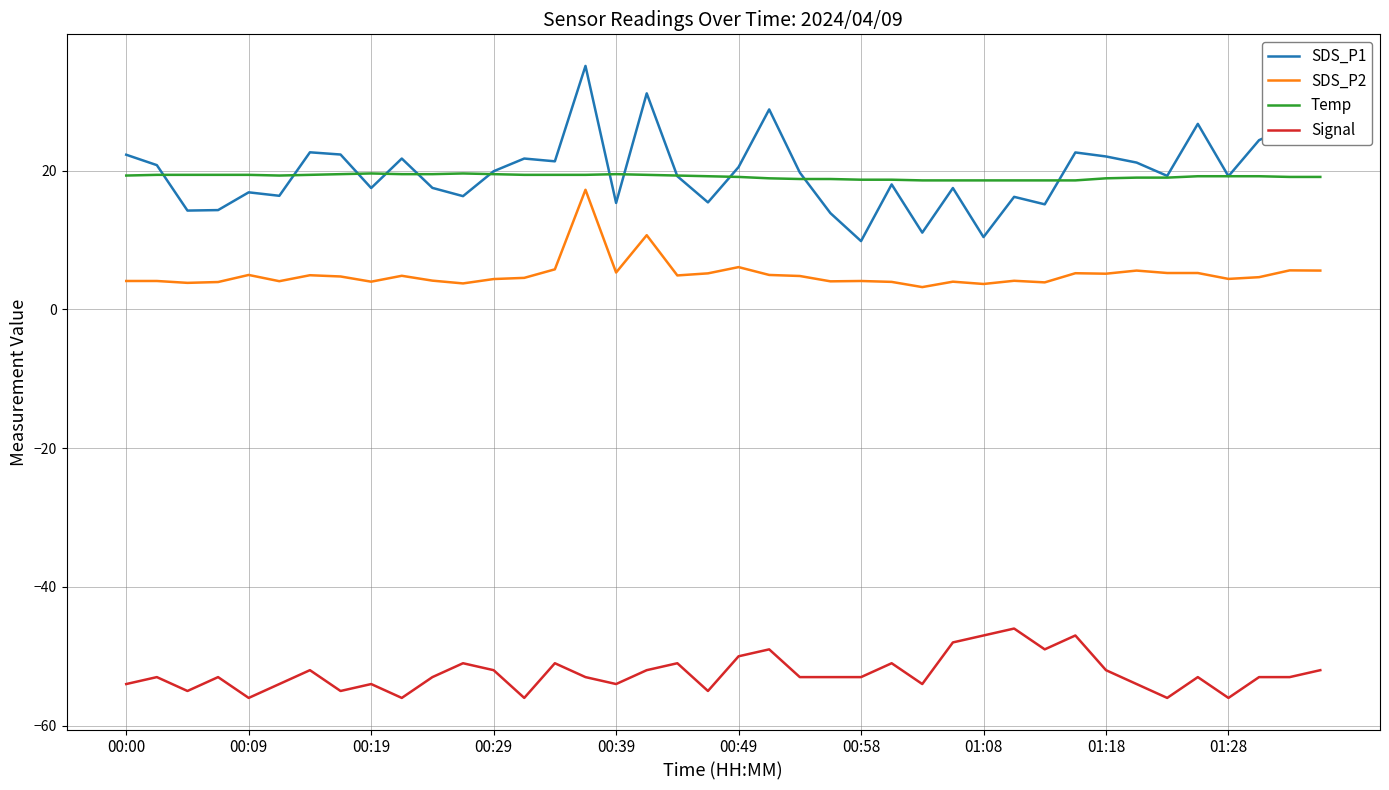

Which series has the largest range (max minus min)?

SDS_P1